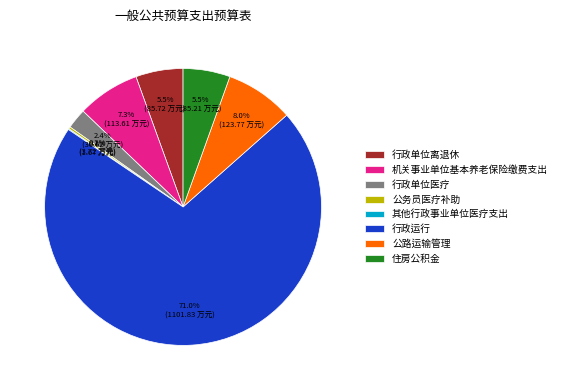

Is there a majority slice in this chart?

Yes